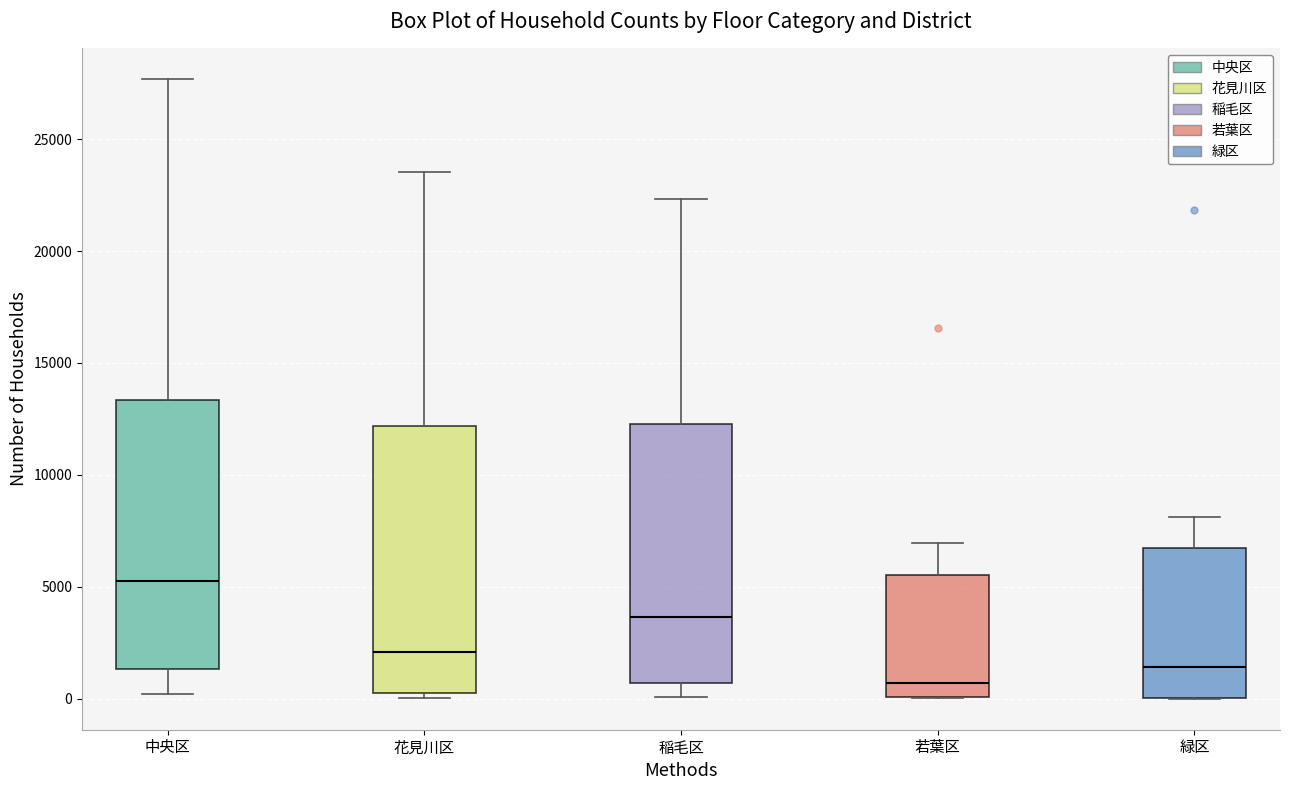

Where is the lower edge of the box for 花見川区 on the y-axis? The values are not printed on the chart, so give them approximately, as read against the axis.

500